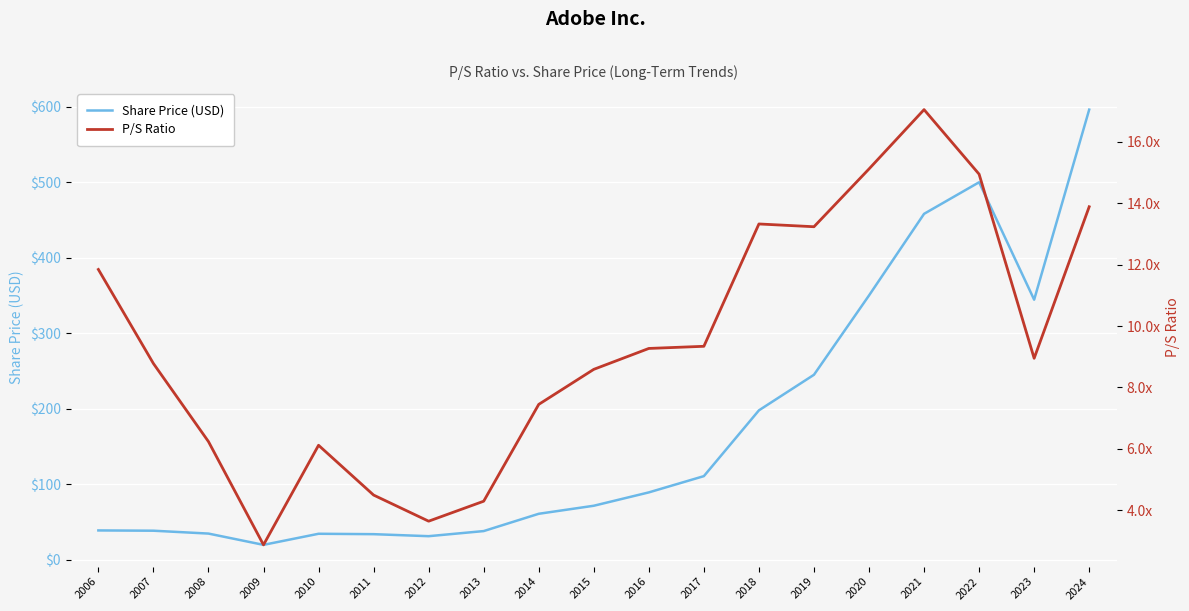

What is the average value of the Share Price (USD) series?

173.3